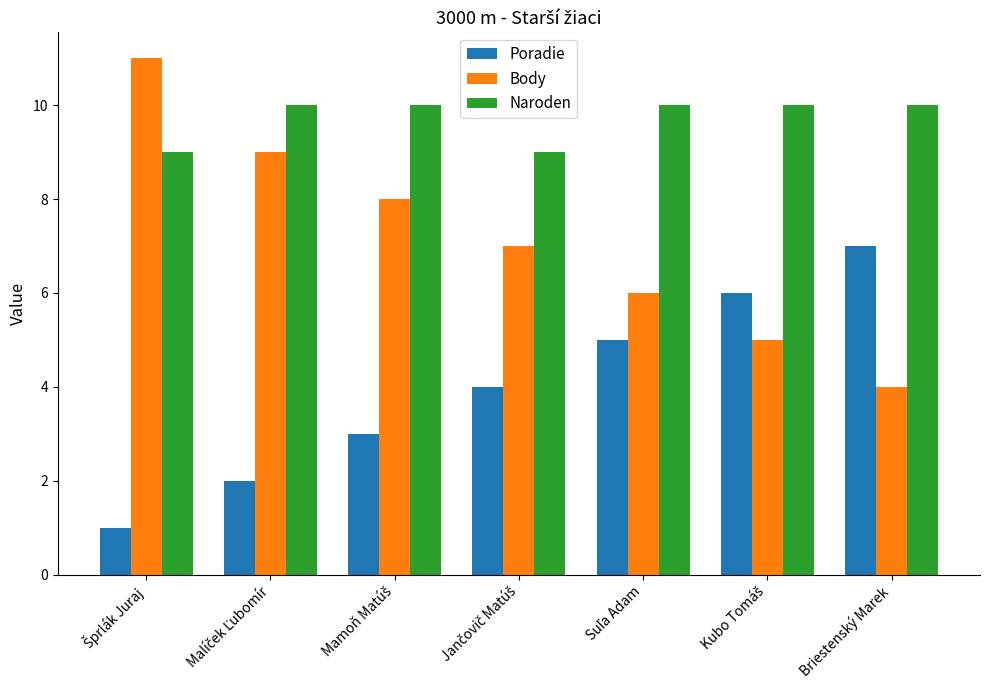

What is the highest value of the Naroden series?

10